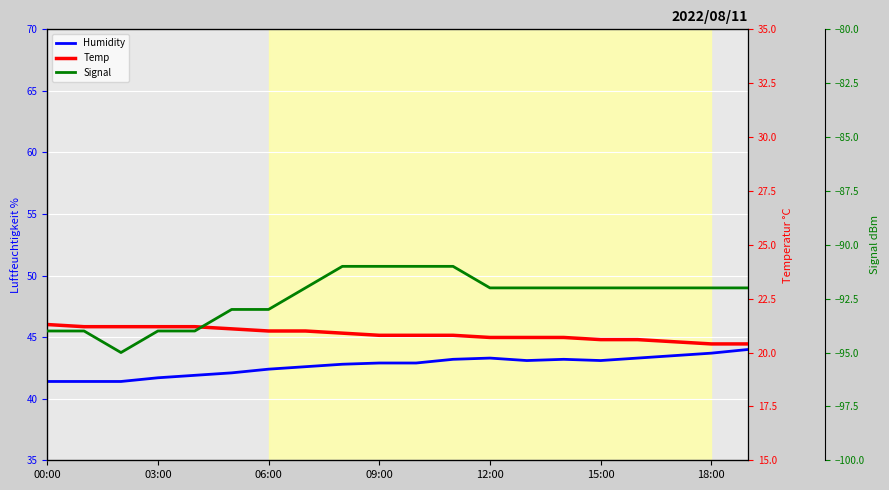

What is the sum of all Temp values?

417.1